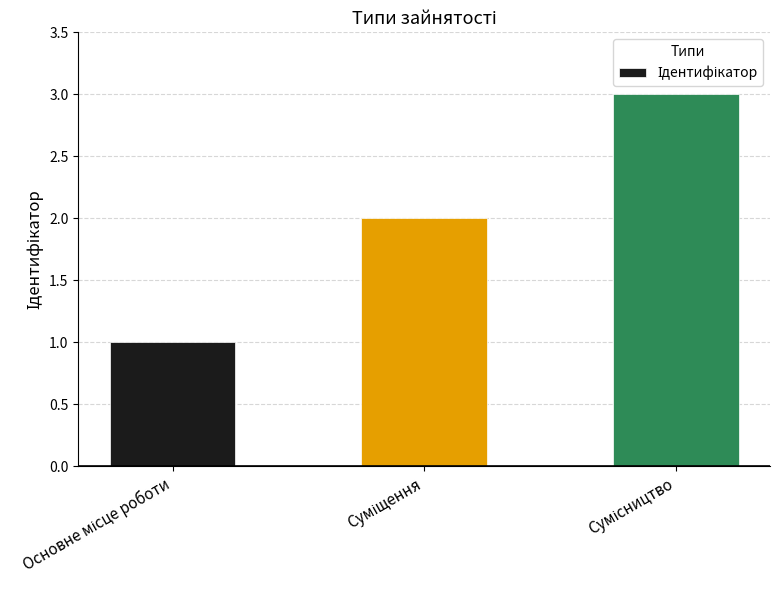

What is the greatest value displayed?

3